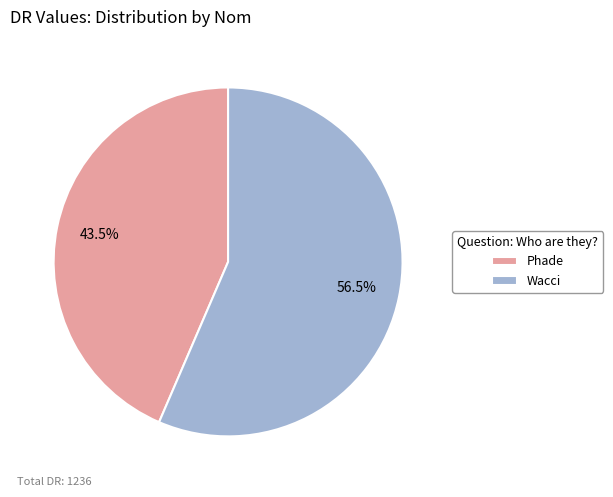

Rank the categories by value from highest to lowest.

Wacci, Phade